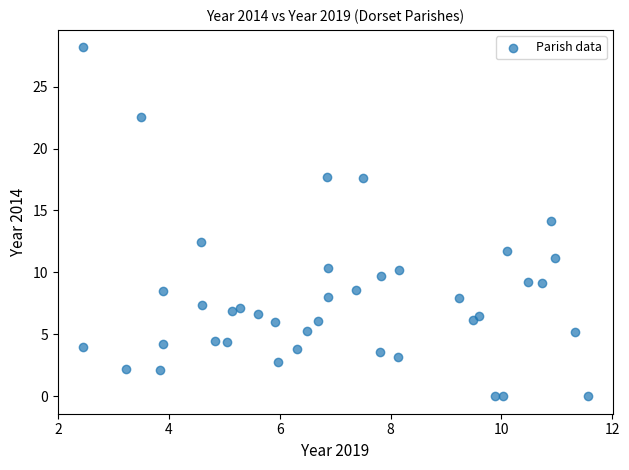

What is the range of Y values (max minus min)?

28.2